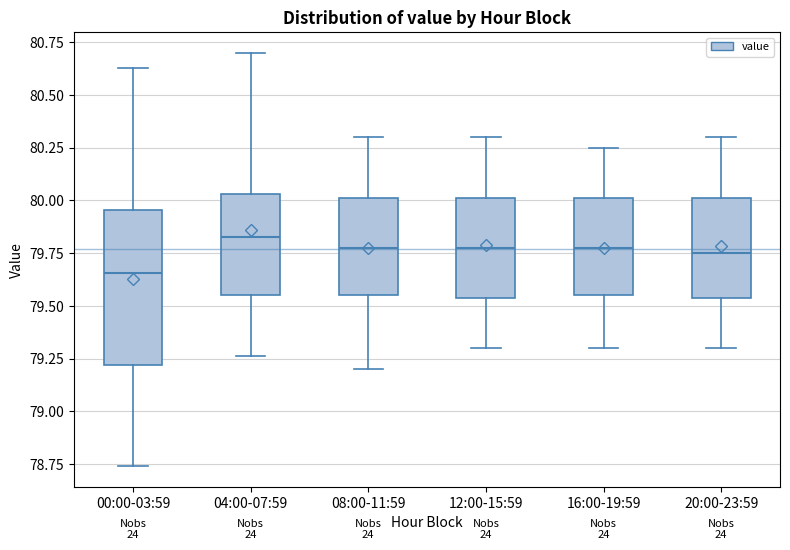

Reading left to right, read every box against the y-axis: the position of its median line, the range the box covers, and the ends of its whiskers. The values are not printed on the chart, so give them approximately, as read against the axis.

00:00-03:59: median 79.65, box 79.20 to 79.95, whiskers 78.75 to 80.65
04:00-07:59: median 79.85, box 79.55 to 80.05, whiskers 79.25 to 80.70
08:00-11:59: median 79.80, box 79.55 to 80.00, whiskers 79.20 to 80.30
12:00-15:59: median 79.80, box 79.55 to 80.00, whiskers 79.30 to 80.30
16:00-19:59: median 79.80, box 79.55 to 80.00, whiskers 79.30 to 80.25
20:00-23:59: median 79.75, box 79.55 to 80.00, whiskers 79.30 to 80.30